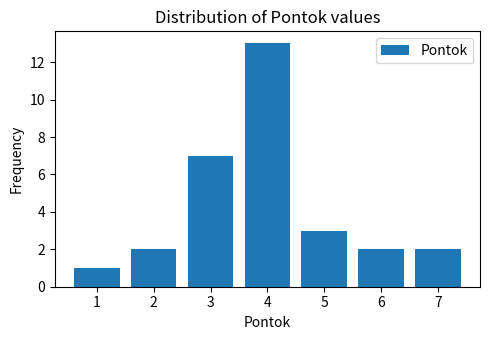

What is the value of the 5th bar from the left?

3